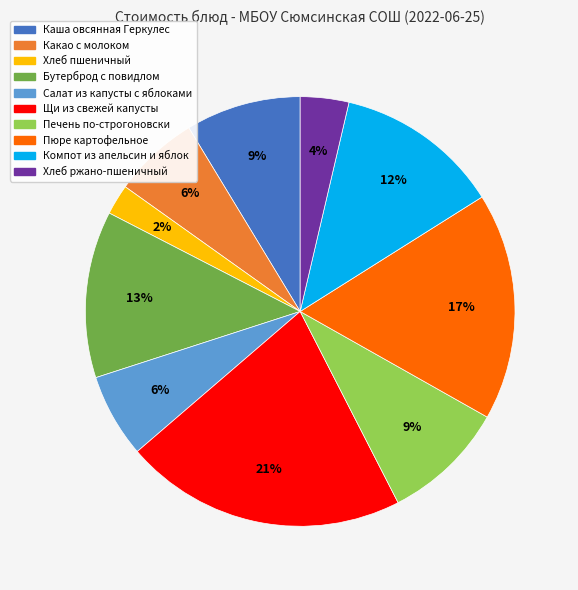

Combined, do Бутерброд с повидлом and Салат из капусты с яблоками account for over 50%?

No